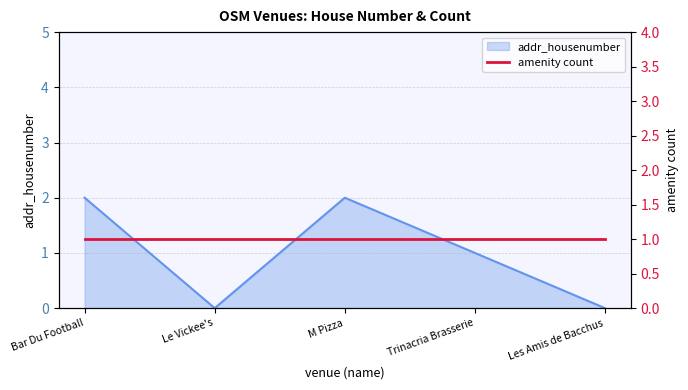

How many points are lower than both their immediate neighbors (excluding endpoints)?

1